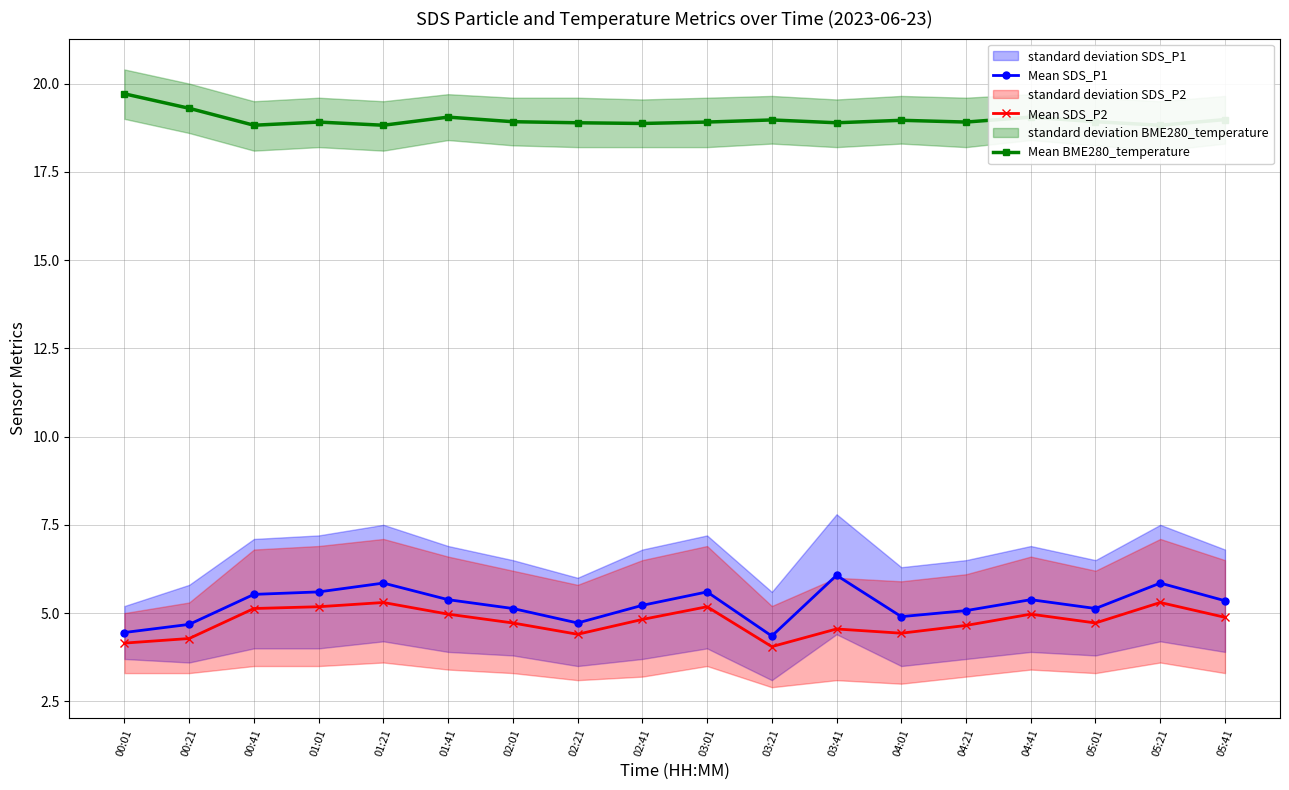

What position from the right is 03:41?

7